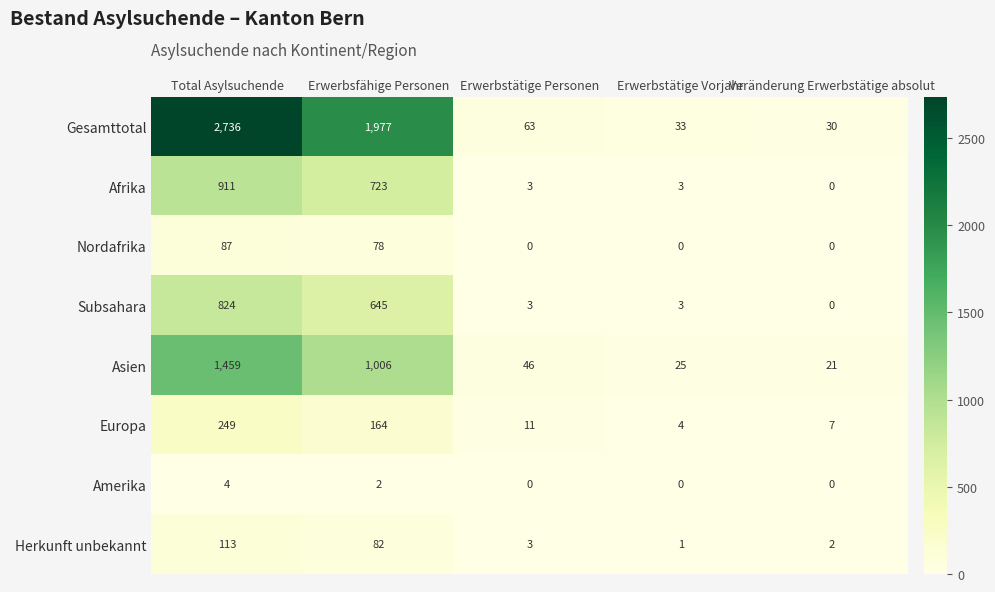

The value of Afrika at Erwerbsfähige Personen is 723. True or false?

True